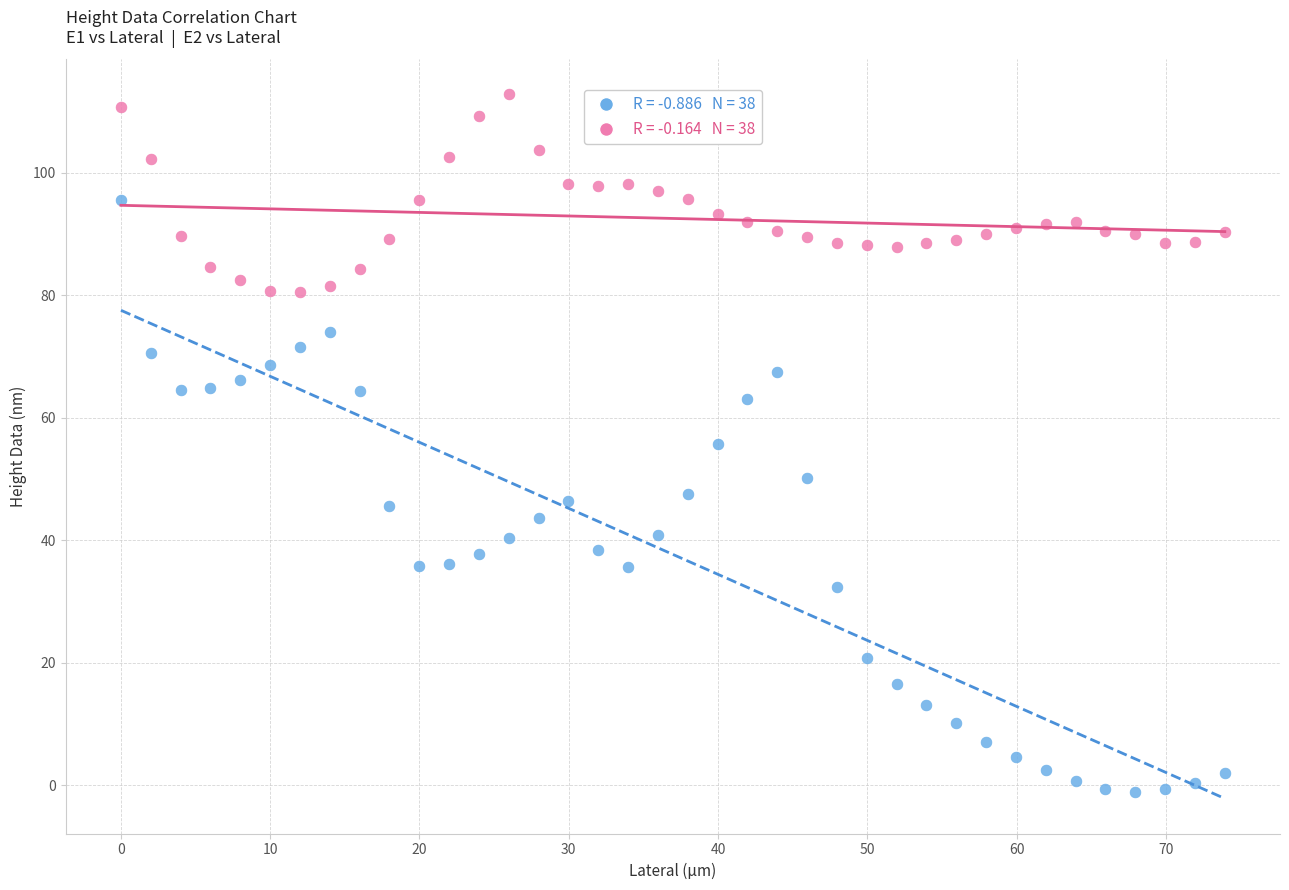

Across all data points, what is the range of Y values (max minus min)?

113.9